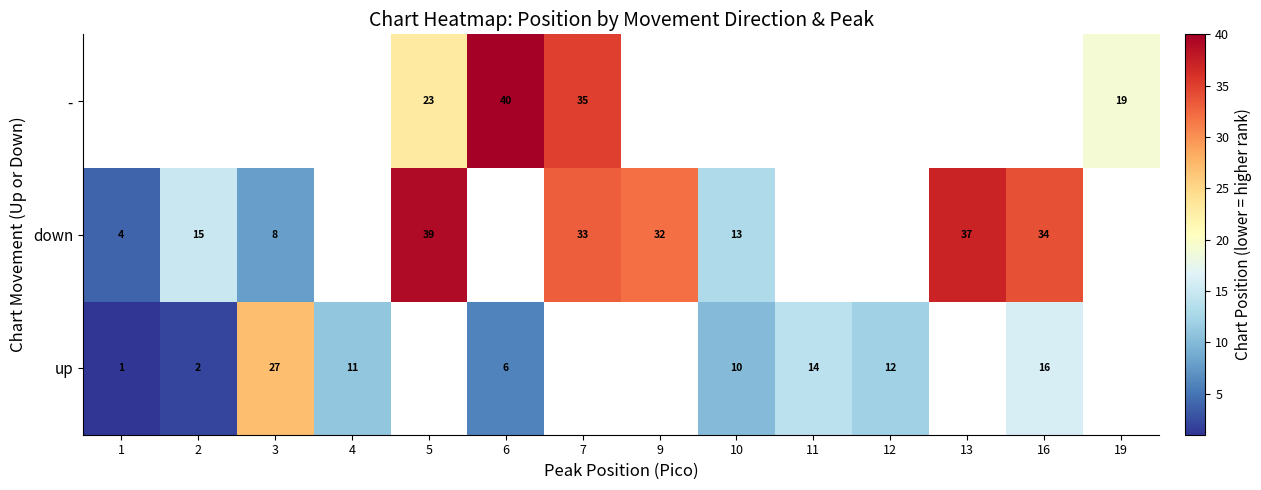

Which has a higher value, 9 or 4?

4